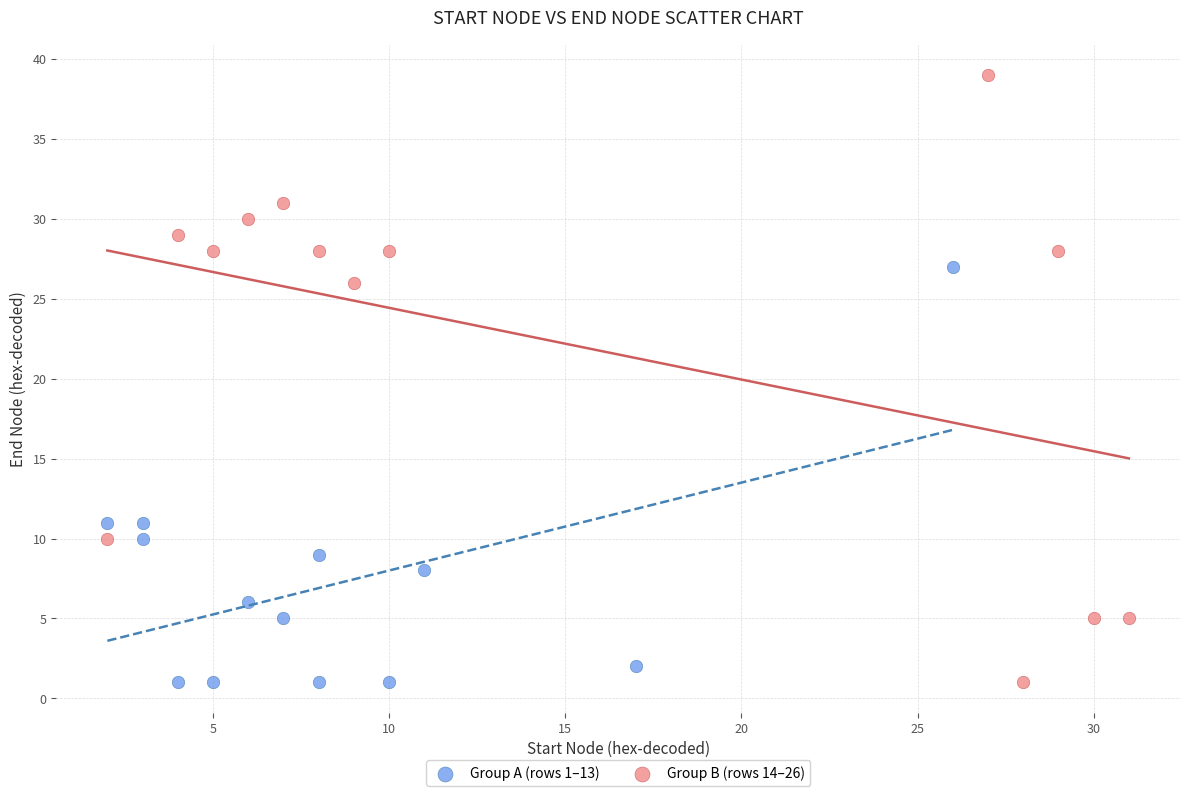

Which series reaches the maximum Y coordinate?

Group B (rows 14–26)